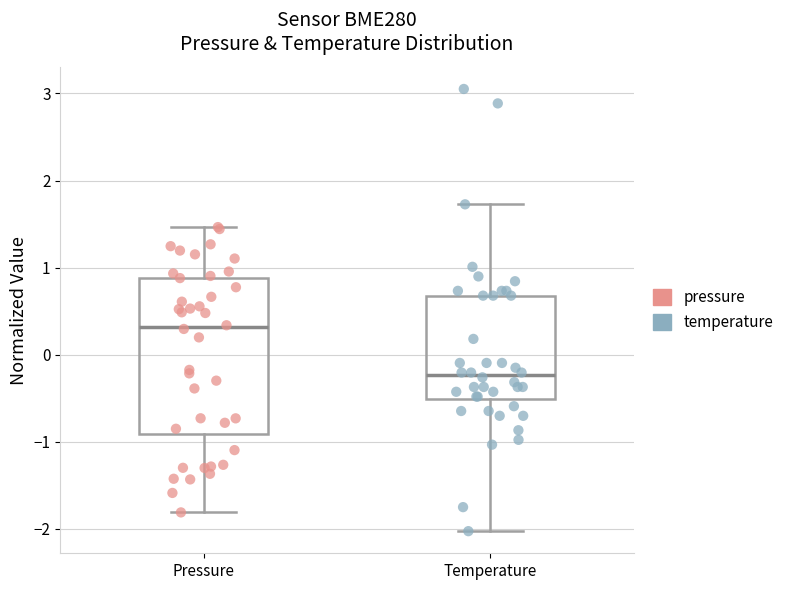

Reading left to right, transcribe this box plot: for each box, give where its median line is, the range the box spans, and where its two whiskers end, as read against the y-axis. The values are not printed on the chart, so give them approximately, as read against the axis.

Pressure: median 0.3, box -0.9 to 0.9, whiskers -1.8 to 1.5
Temperature: median -0.2, box -0.5 to 0.7, whiskers -2.0 to 1.7